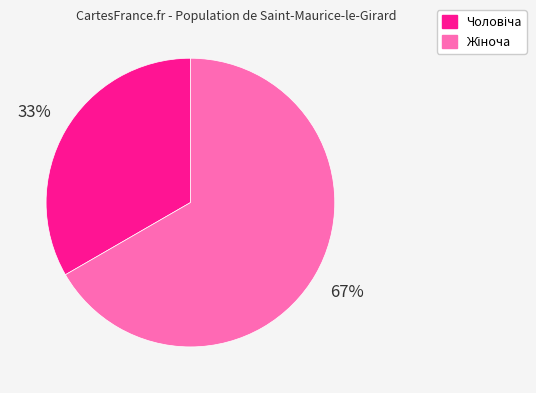

To the nearest percent, what is the average slice percentage?

50%